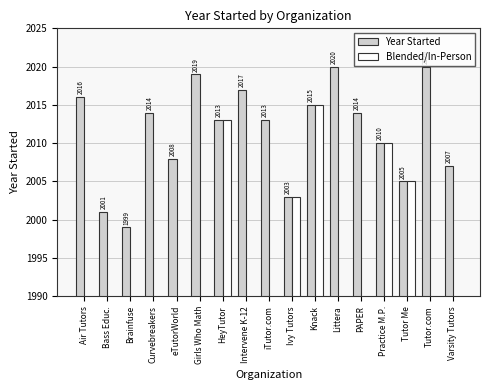

How many values in the Blended/In-Person series exceed 0?

5